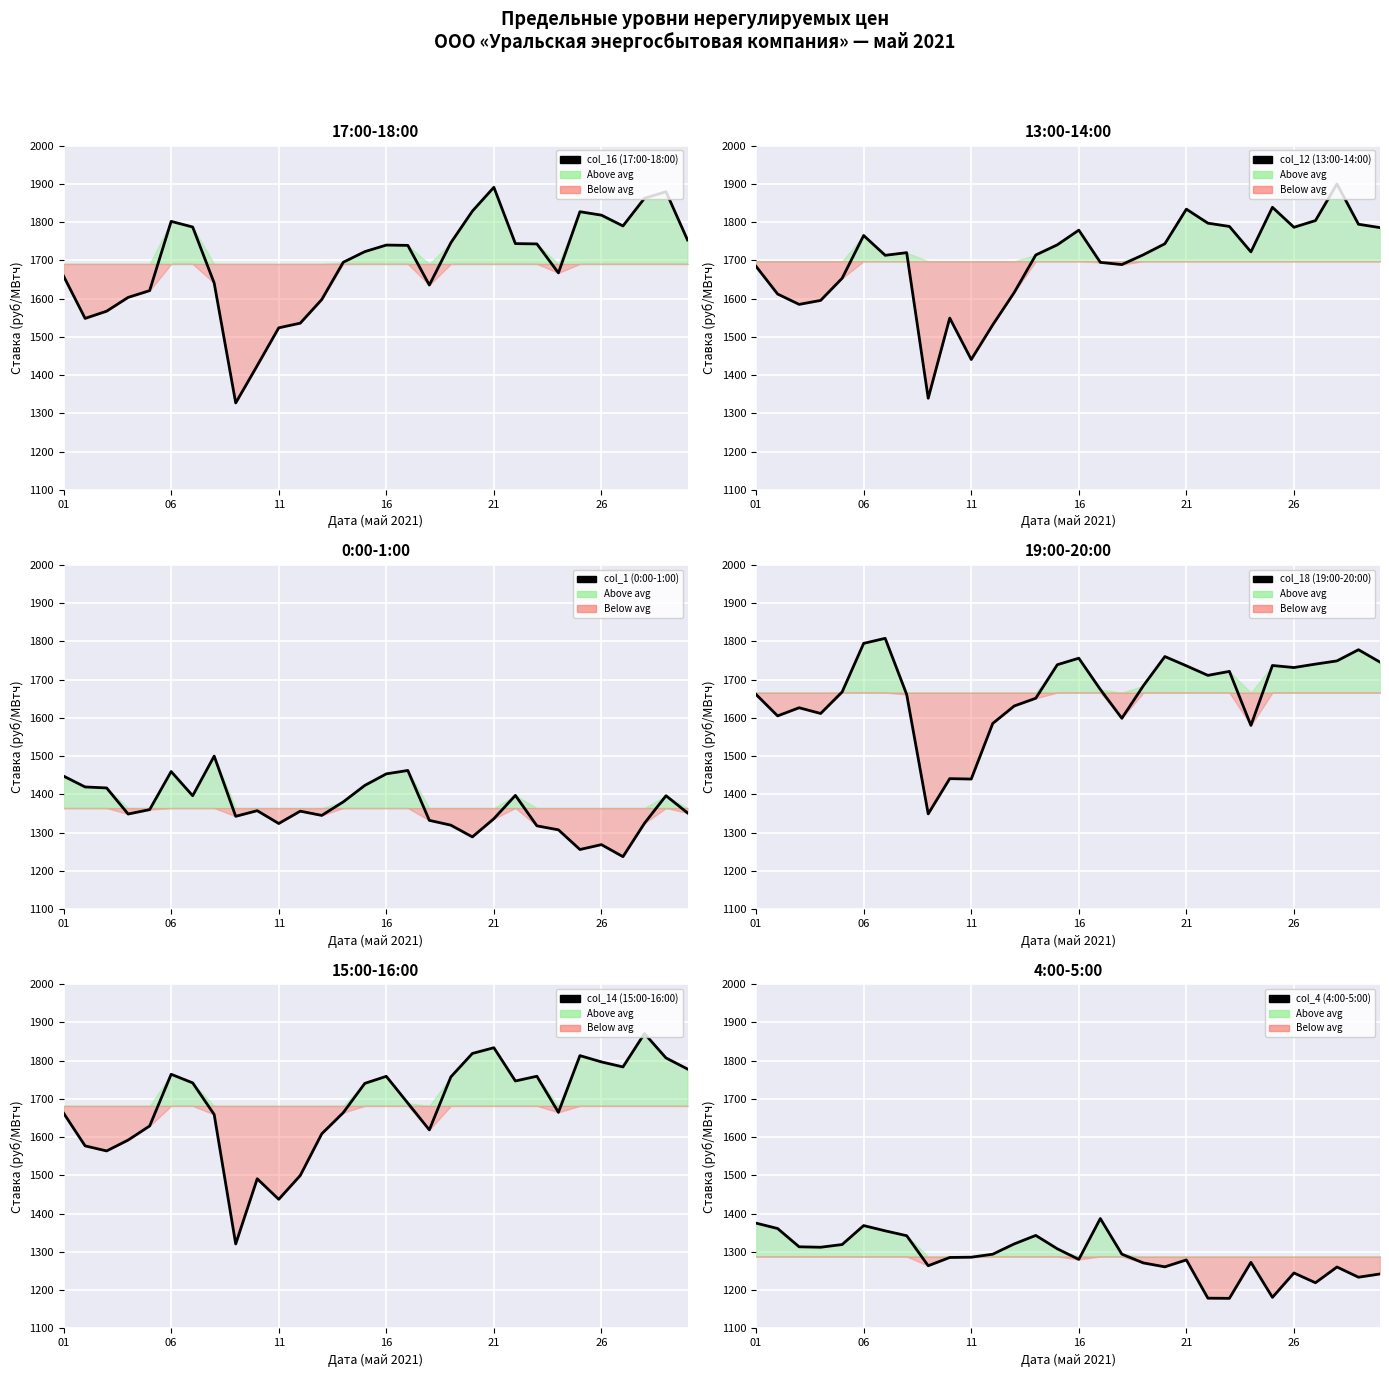

True or false: col_1 (0:00-1:00) and col_18 (19:00-20:00) intersect in this chart.

False